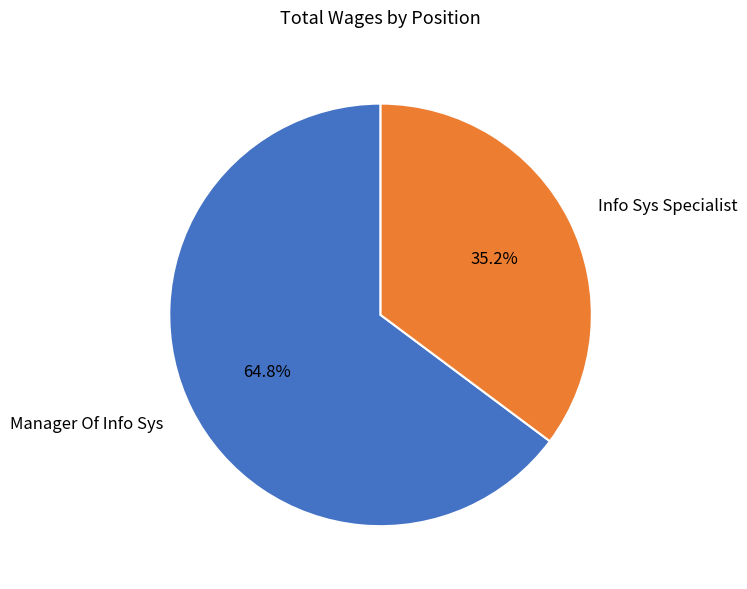

What percentage is NOT represented by Info Sys Specialist?

64.8%